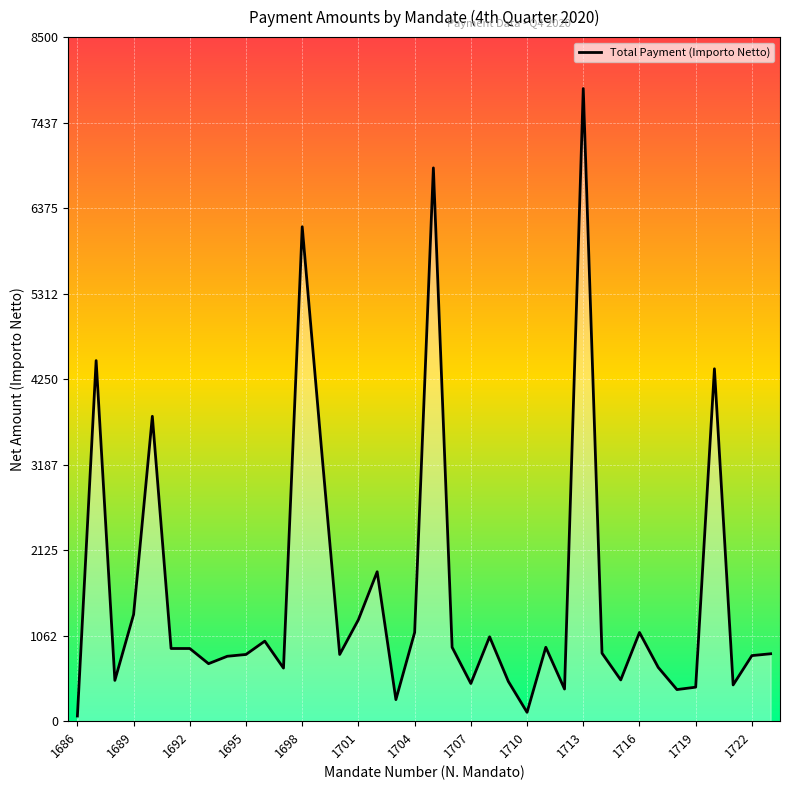

What is the maximum value shown in the chart?

7860.9